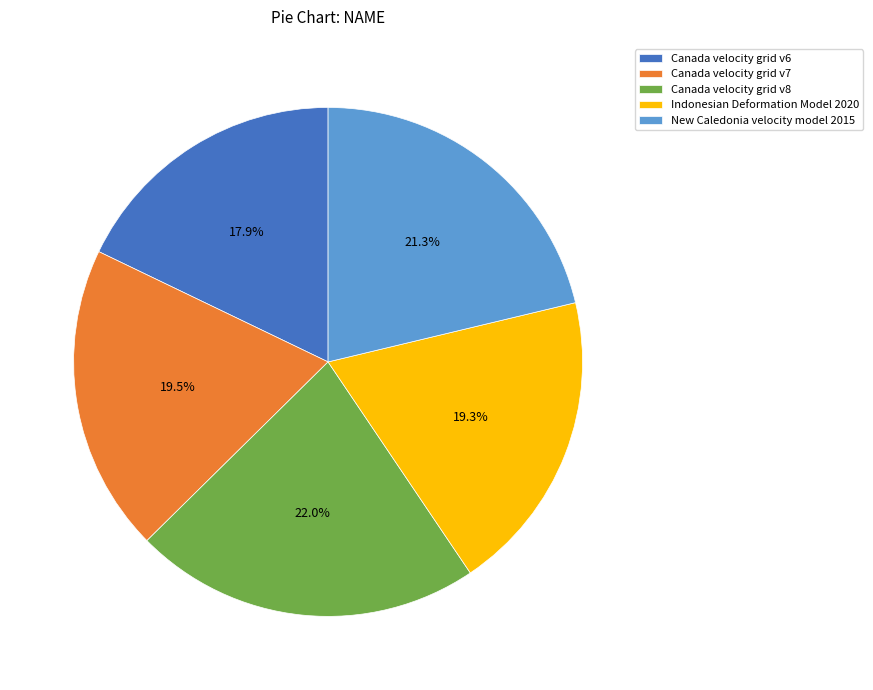

Is there a majority slice in this chart?

No